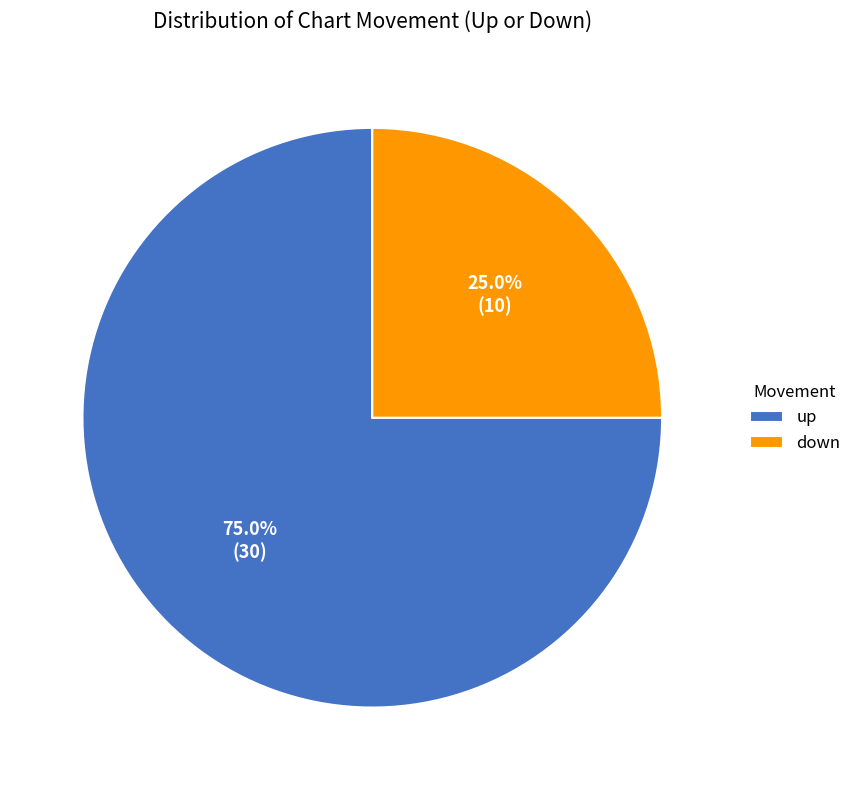

What percentage is the up slice, to the nearest percent?

75%